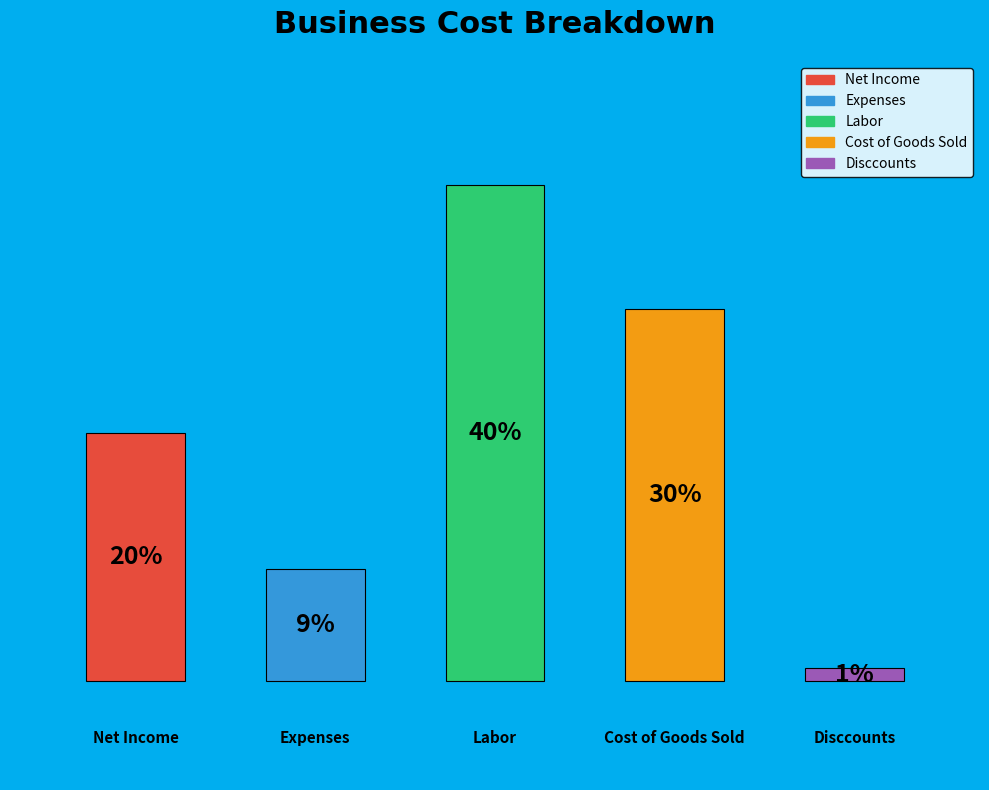

Which category has the biggest portion of the pie?

Labor